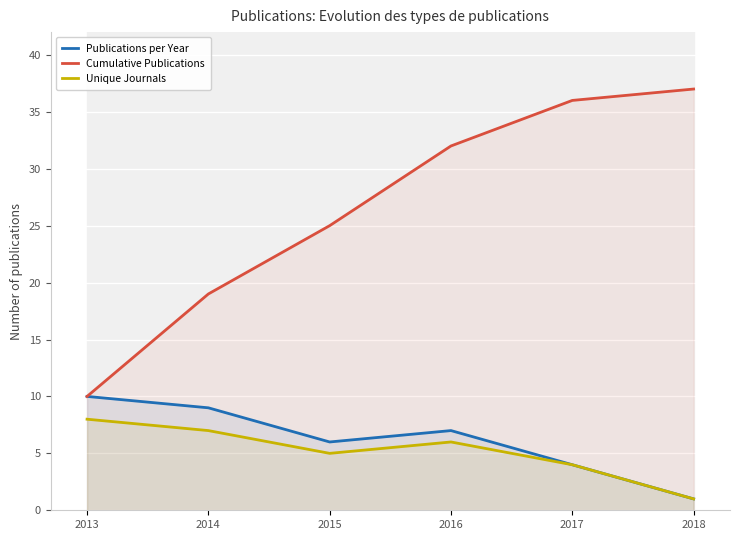

What is the value of the Publications per Year point at the 3rd from the left?

6